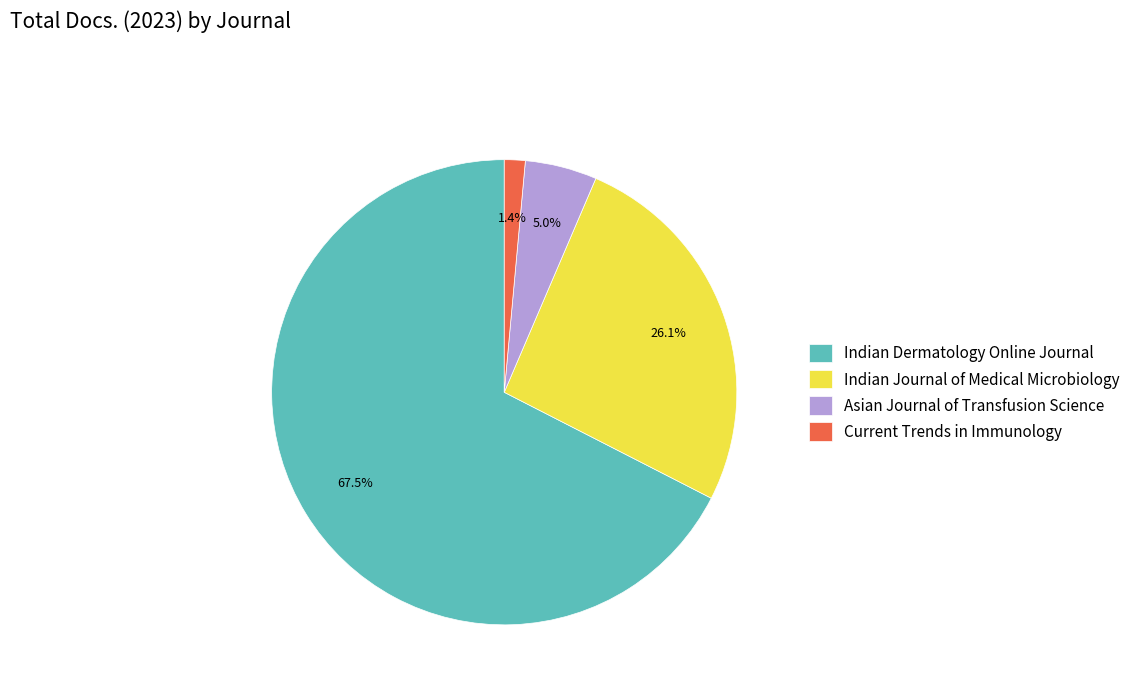

Count the number of slices in the pie.

4